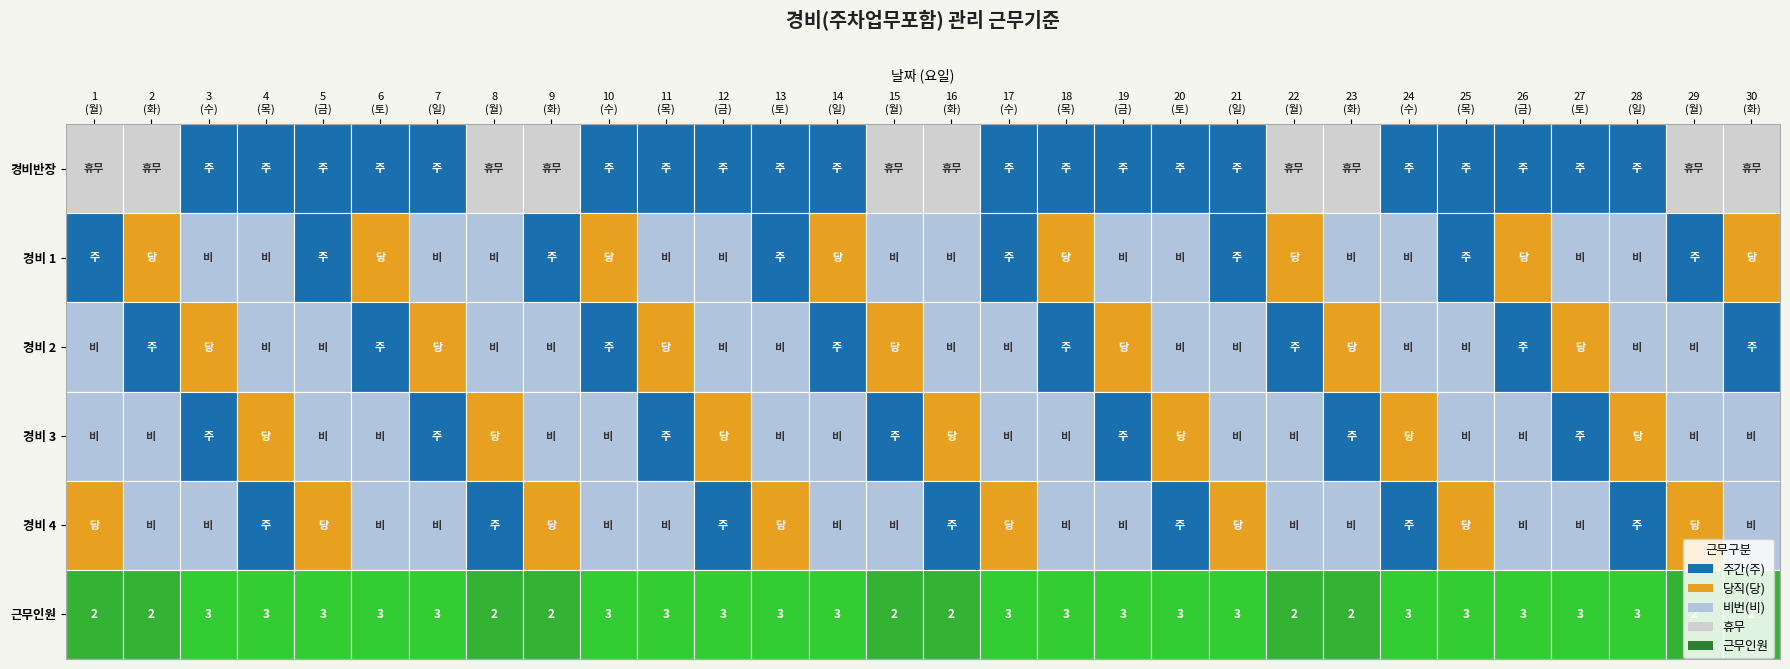

What is the approximate value at 13?

3